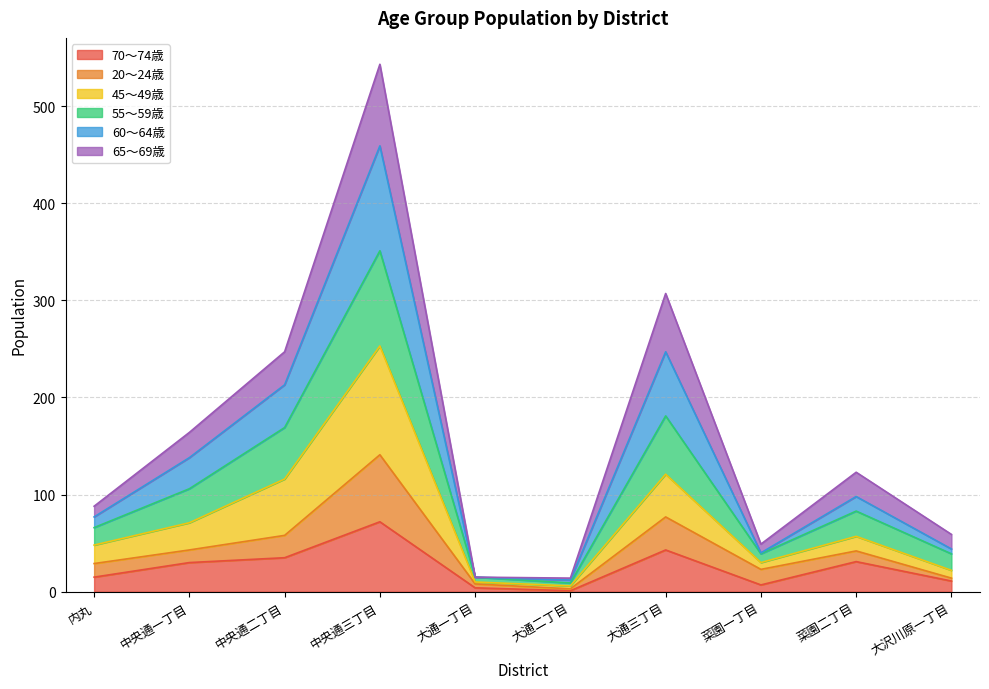

At which category is the sum across all series the highest?

中央通三丁目